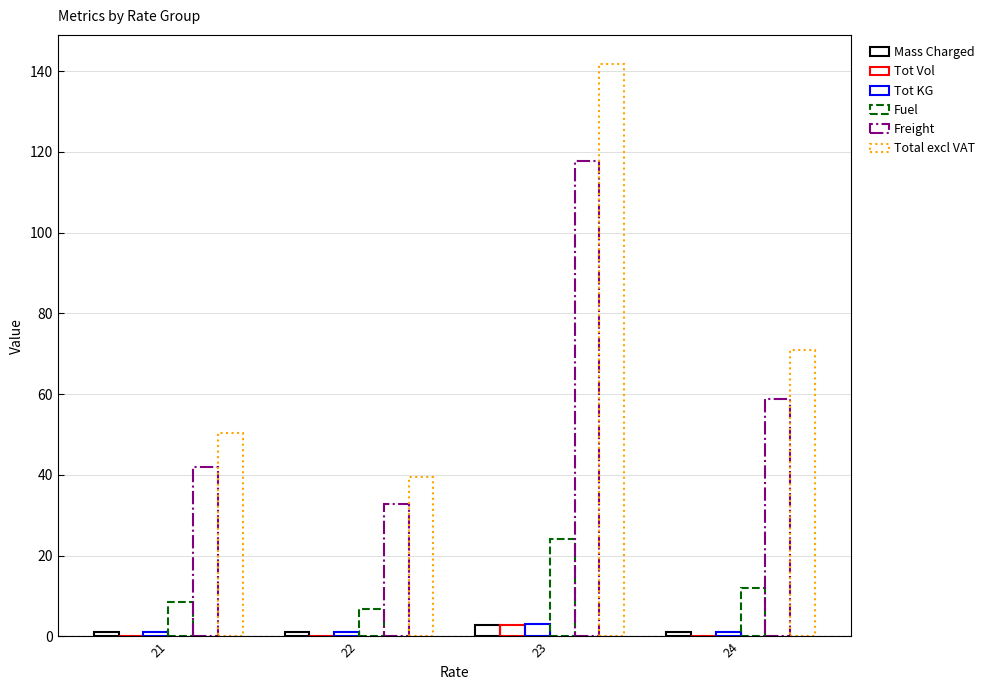

How many categories are shown in the chart?

4